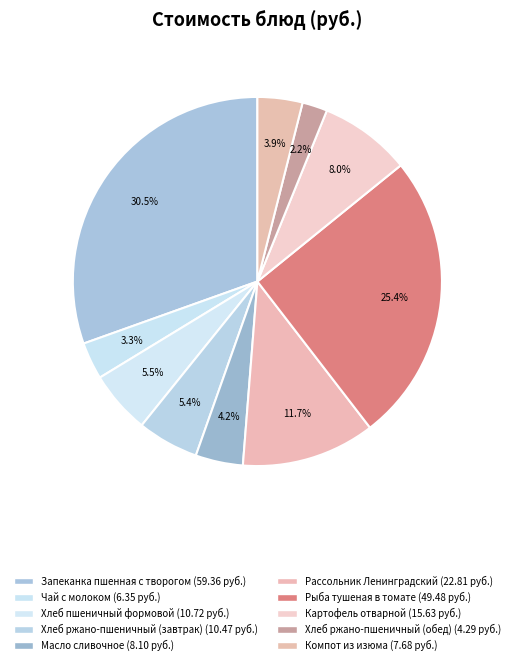

To the nearest percent, what is the difference between the largest and smallest slice percentages?

28%